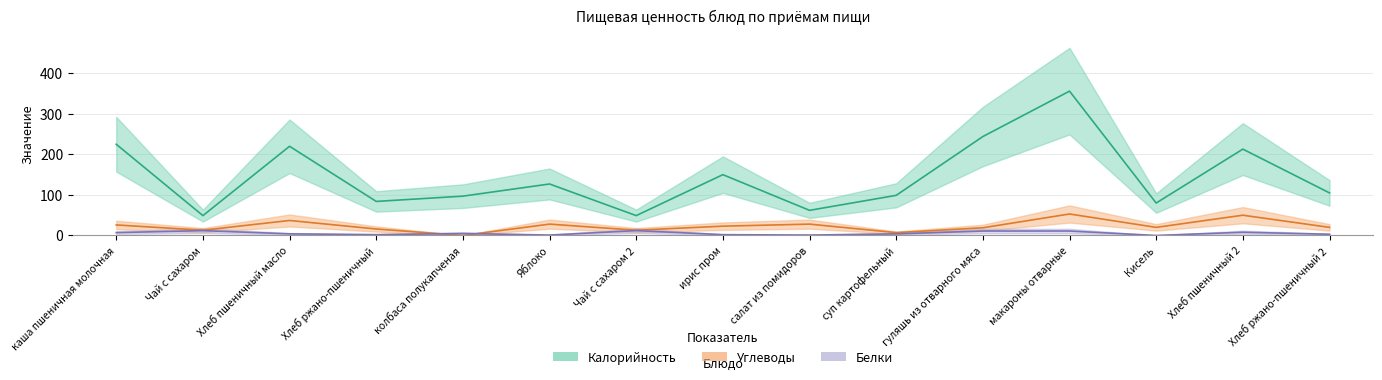

True or false: Углеводы has a value of 22 at Хлеб ржано-пшеничный.

False